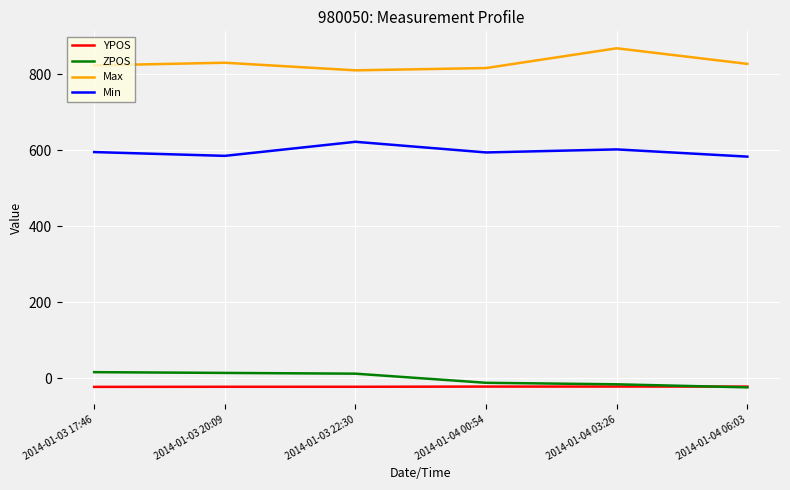

What value does the YPOS series have at 2014-01-03 20:09?

-22.5